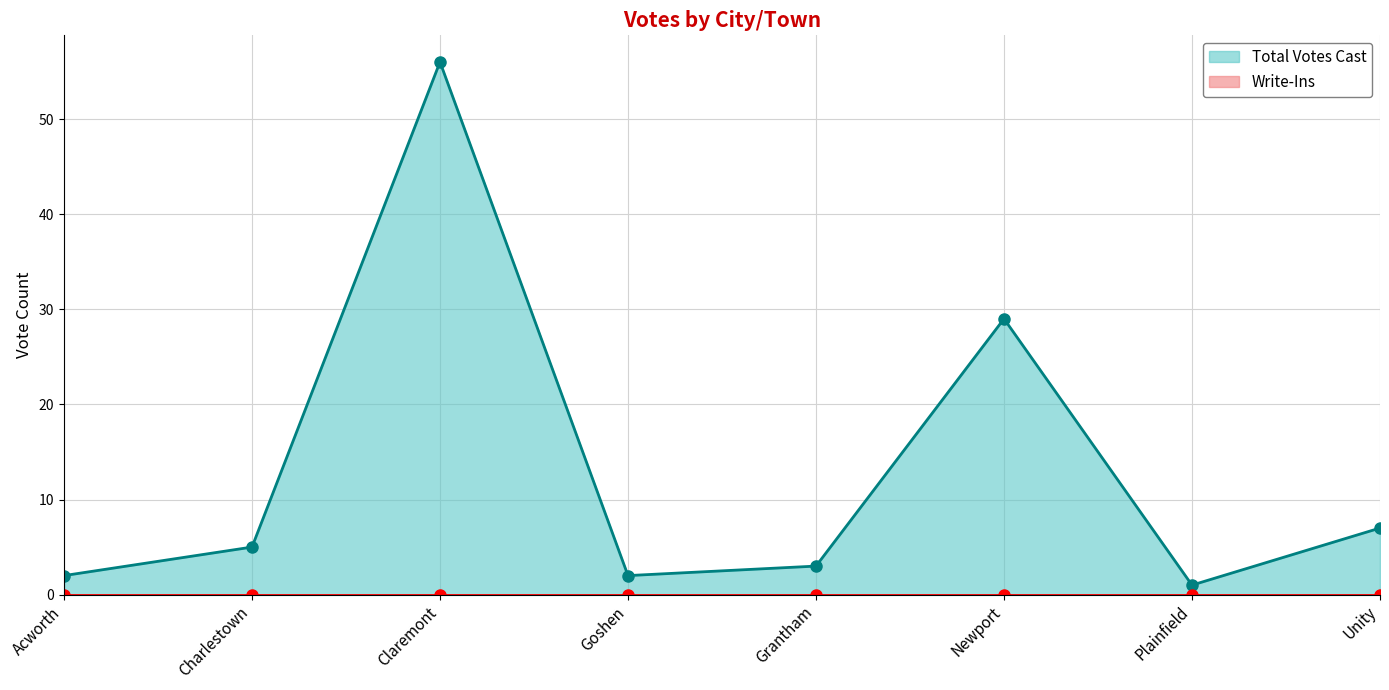

Reading left to right, what are all the values shown in this chart?

2	5	56	2	3	29	1	7